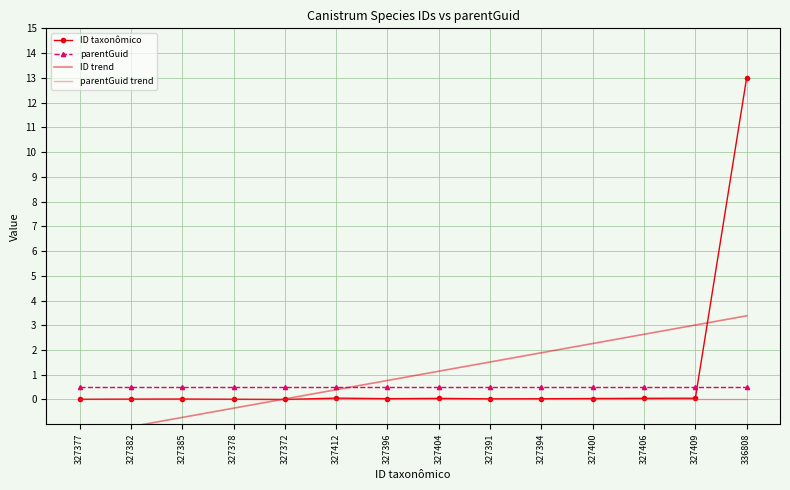

Rank the series at 336808 from lowest to highest value.

parentGuid trend, parentGuid, ID trend, ID taxonômico